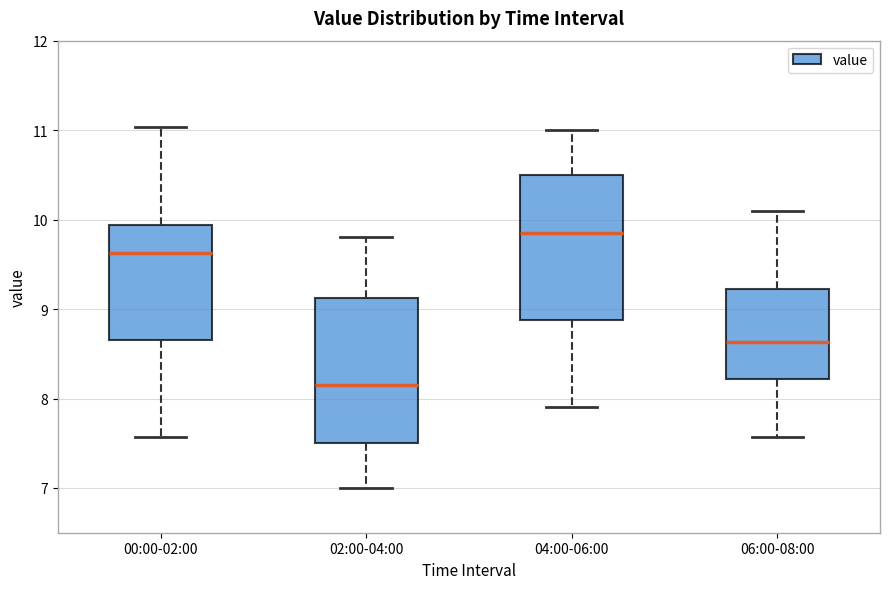

Reading left to right, transcribe this box plot: for each box, give where its median line is, the range the box spans, and where its two whiskers end, as read against the y-axis. The values are not printed on the chart, so give them approximately, as read against the axis.

00:00-02:00: median 9.6, box 8.7 to 9.9, whiskers 7.6 to 11.0
02:00-04:00: median 8.2, box 7.5 to 9.1, whiskers 7.0 to 9.8
04:00-06:00: median 9.9, box 8.9 to 10.5, whiskers 7.9 to 11.0
06:00-08:00: median 8.6, box 8.2 to 9.2, whiskers 7.6 to 10.1